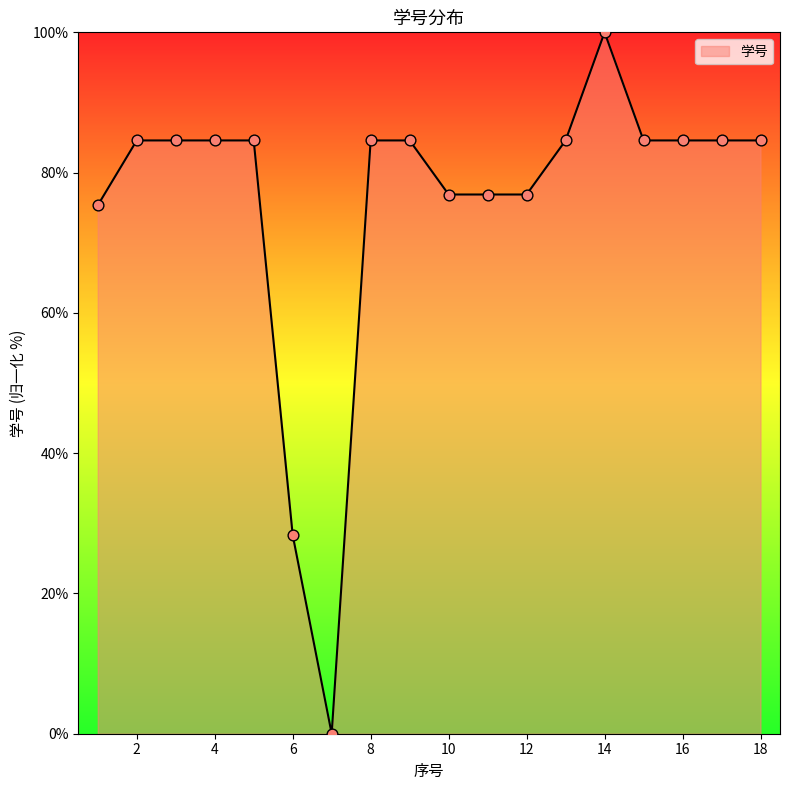

What is the maximum value shown in the chart?

100.0